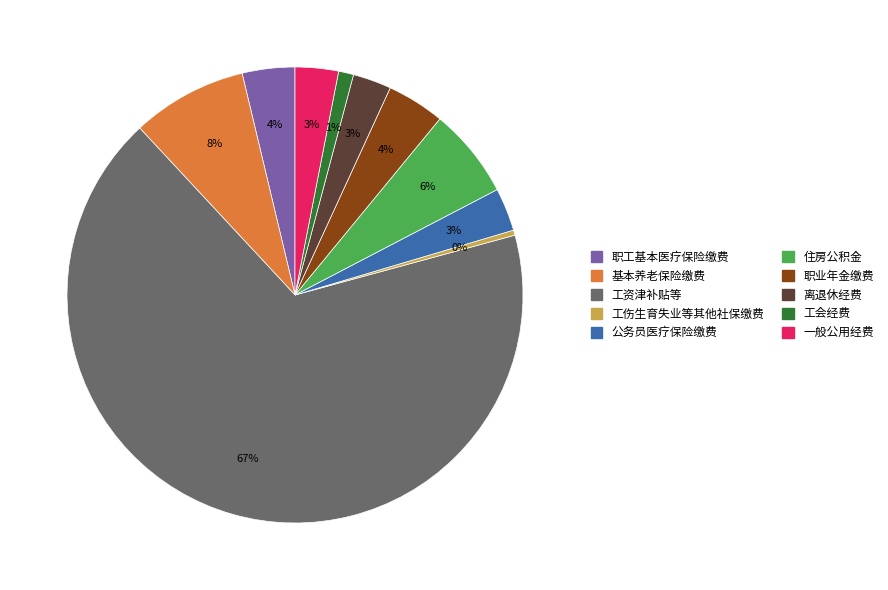

The 一般公用经费 slice represents 3% of the pie. True or false?

True